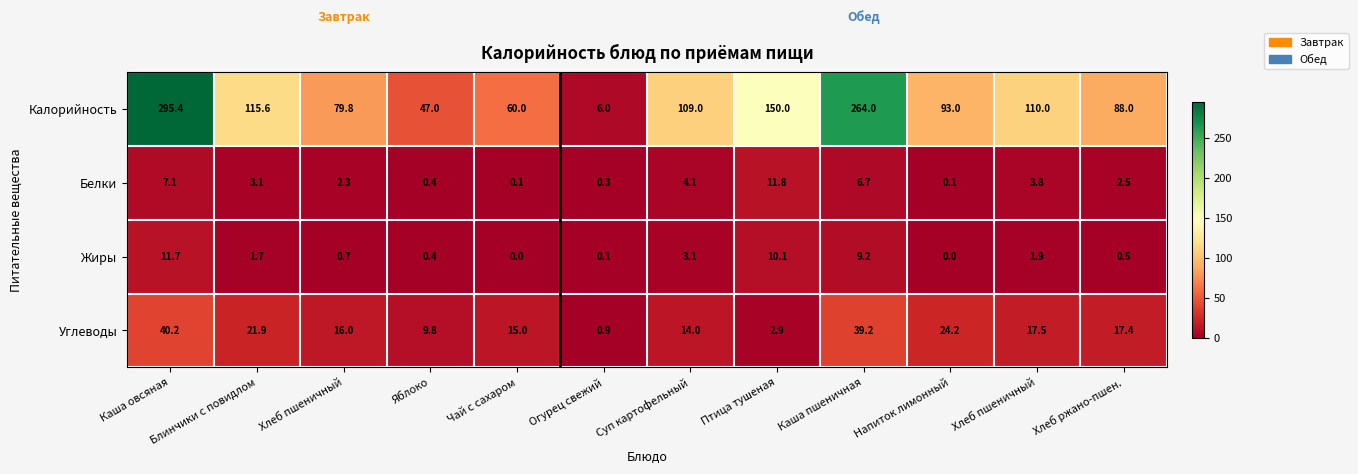

Which series has the largest range (max minus min)?

Калорийность